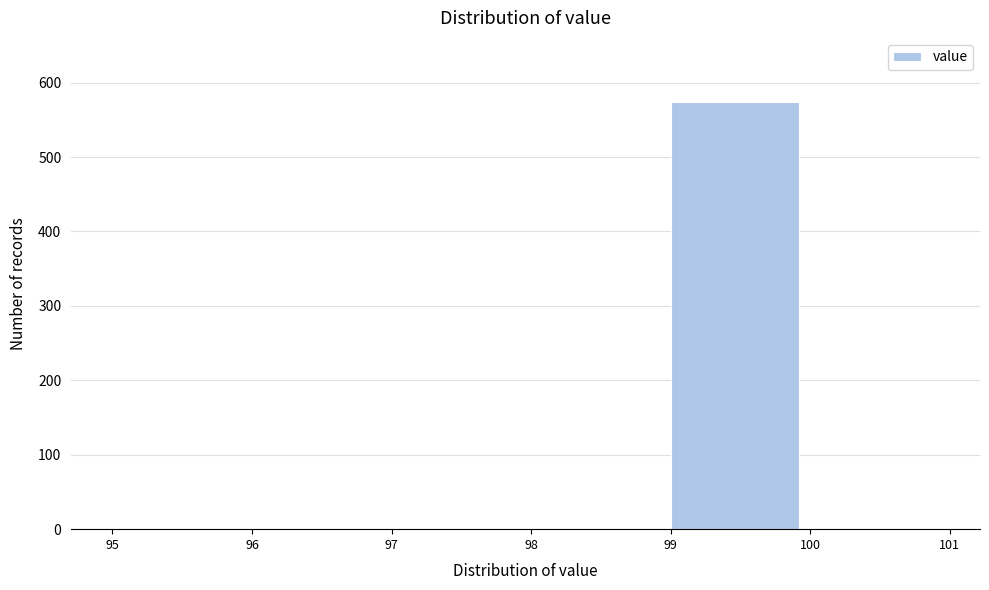

How tall is the bar that spans 99 to 100 on the x-axis? The values are not printed on the chart, so give them approximately, as read against the axis.

570